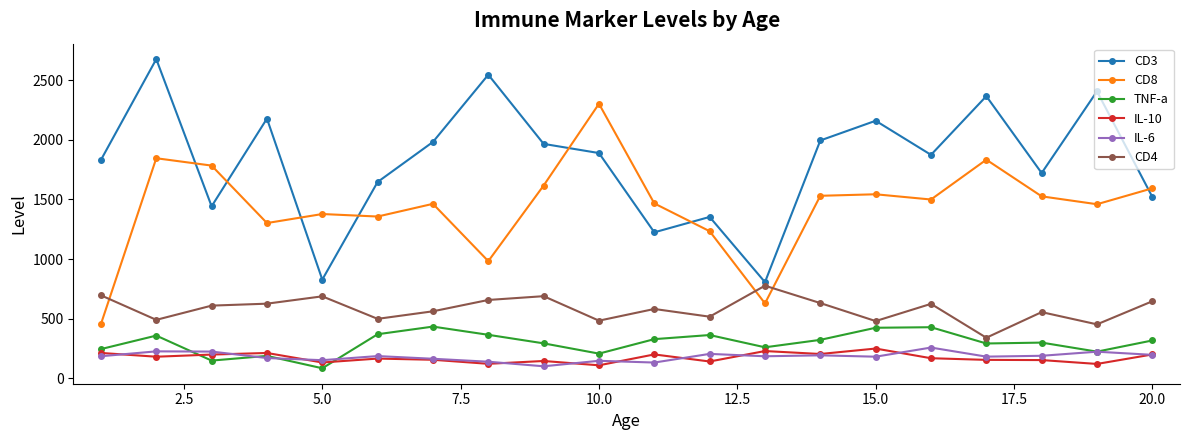

Which series has the largest total across all categories?

CD3